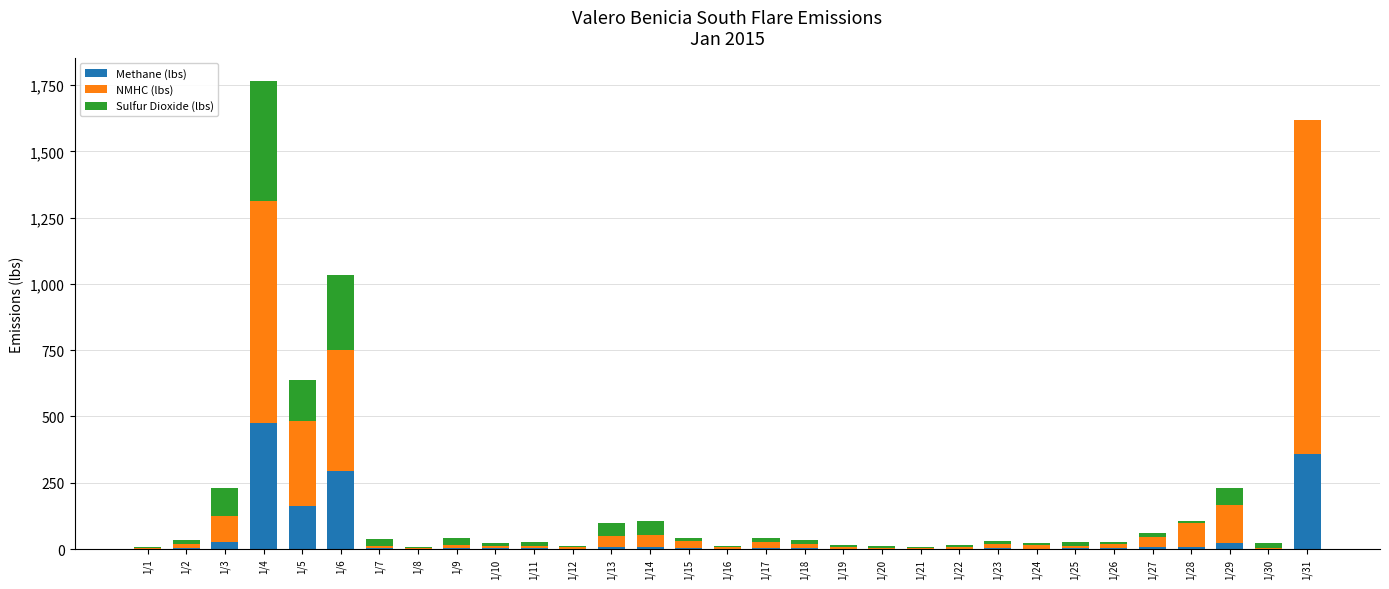

At which label does Methane (lbs) reach its peak?

1/4